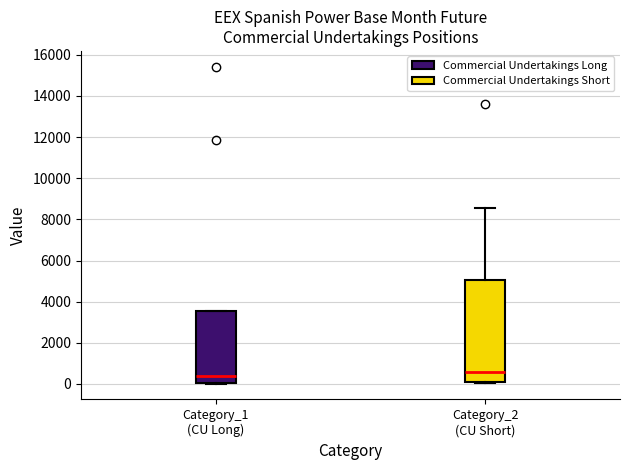

Reading left to right, read every box against the y-axis: the position of its median line, the range the box covers, and the ends of its whiskers. The values are not printed on the chart, so give them approximately, as read against the axis.

Category_1 (CU Long): median 400, box 0 to 3600, whiskers 0 to 3600
Category_2 (CU Short): median 600, box 0 to 5000, whiskers 0 to 8600